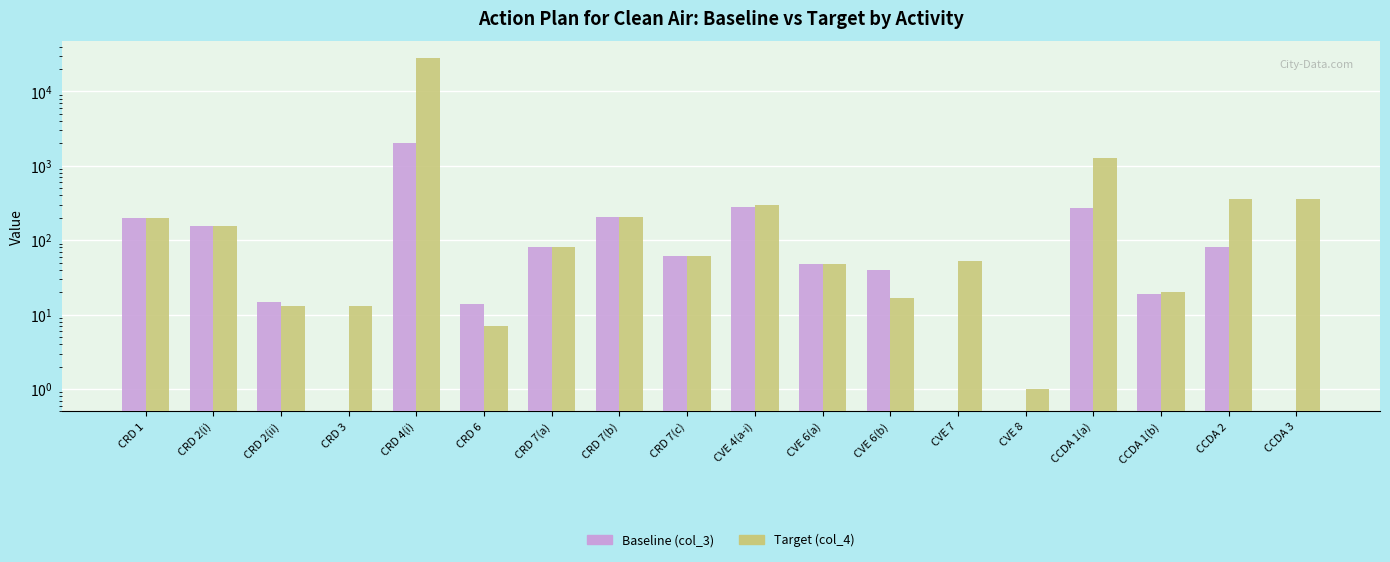

Reading right to left, transcribe all the data shown in this chart.

Baseline (col_3): CCDA 3=0.0	CCDA 2=80.0	CCDA 1(b)=19.0	CCDA 1(a)=270.0	CVE 8=0.0	CVE 7=0.0	CVE 6(b)=40.0	CVE 6(a)=48.1	CVE 4(a-i)=277.0	CRD 7(c)=61.4	CRD 7(b)=206.6	CRD 7(a)=80.4	CRD 6=14.0	CRD 4(i)=2000.0	CRD 3=0.0	CRD 2(ii)=15.0	CRD 2(i)=157.0	CRD 1=201.4
Target (col_4): CCDA 3=360.0	CCDA 2=360.0	CCDA 1(b)=20.0	CCDA 1(a)=1260.0	CVE 8=1.0	CVE 7=53.0	CVE 6(b)=16.7	CVE 6(a)=48.1	CVE 4(a-i)=294.0	CRD 7(c)=61.4	CRD 7(b)=206.6	CRD 7(a)=80.4	CRD 6=7.0	CRD 4(i)=28325.0	CRD 3=13.0	CRD 2(ii)=13.0	CRD 2(i)=157.0	CRD 1=201.4